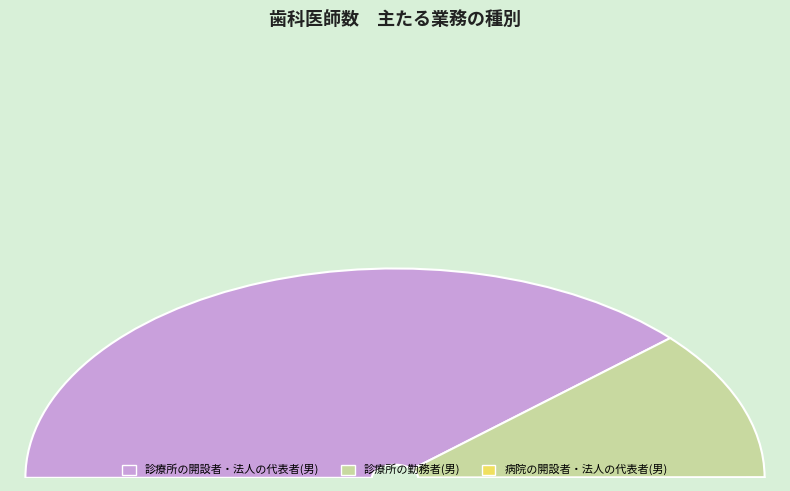

Combined, do 病院の開設者・法人の代表者(男) and 診療所の勤務者(男) account for over 50%?

No